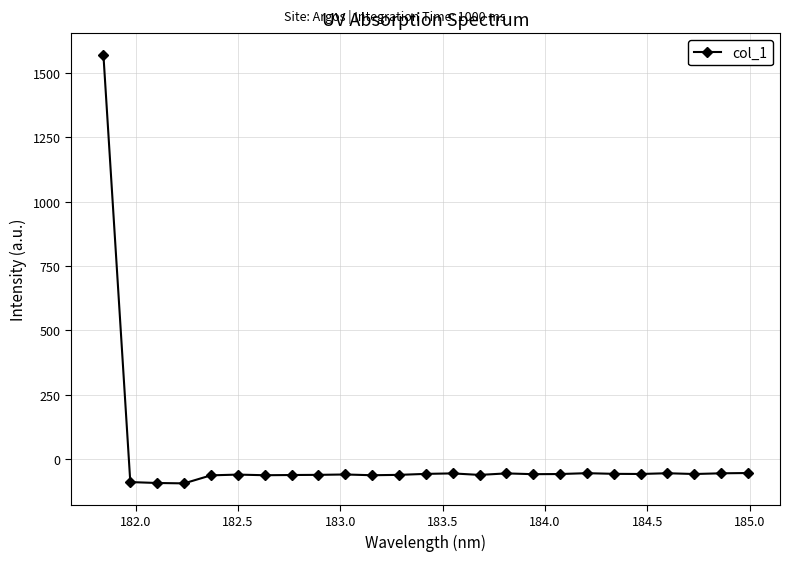

What is the maximum value shown in the chart?

1569.5